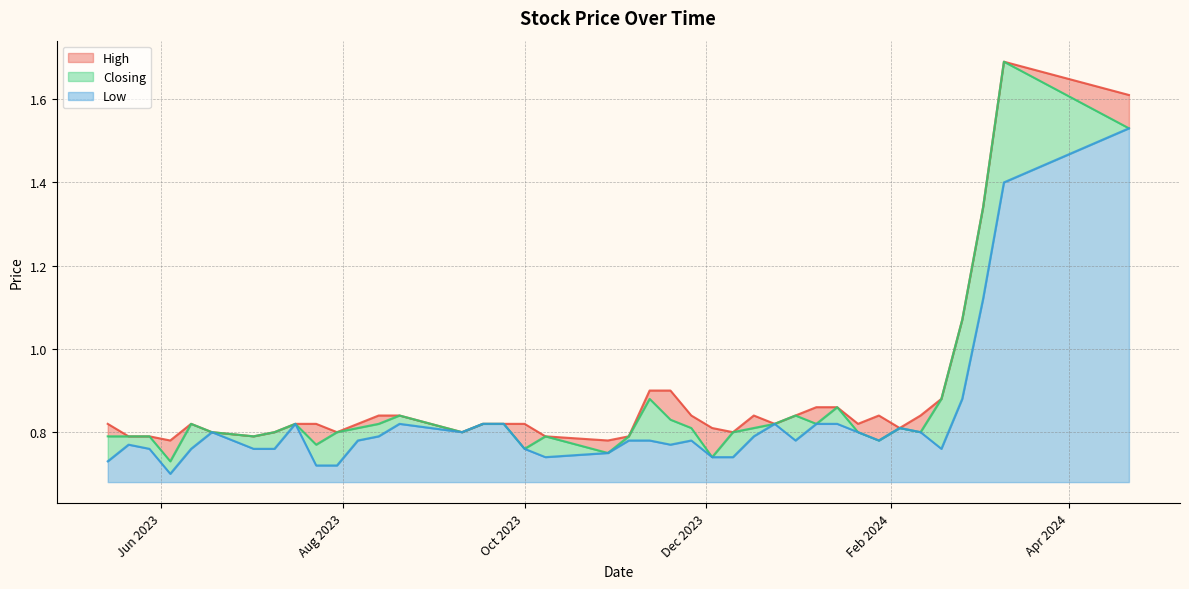

True or false: Low and Closing intersect in this chart.

False